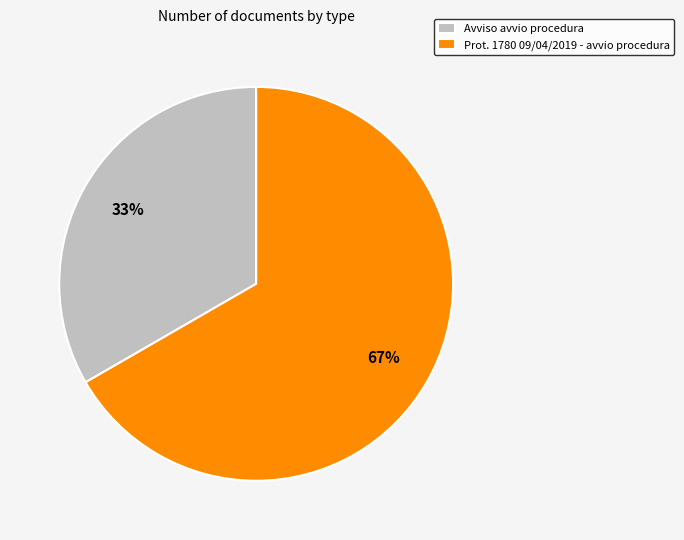

What is the smallest slice in the pie chart?

Avviso avvio procedura